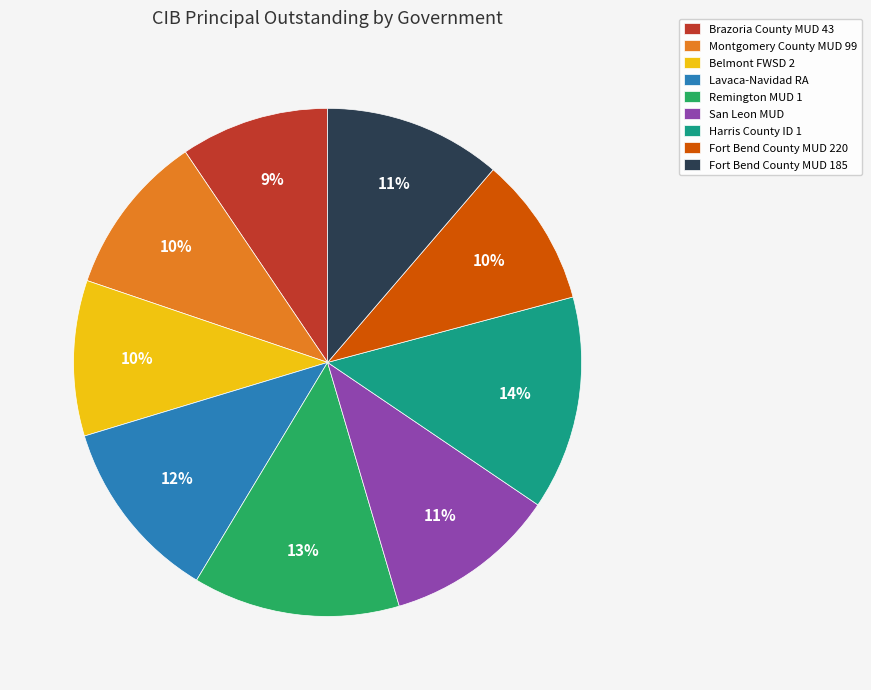

To the nearest percent, what portion does Fort Bend County MUD 220 represent?

10%